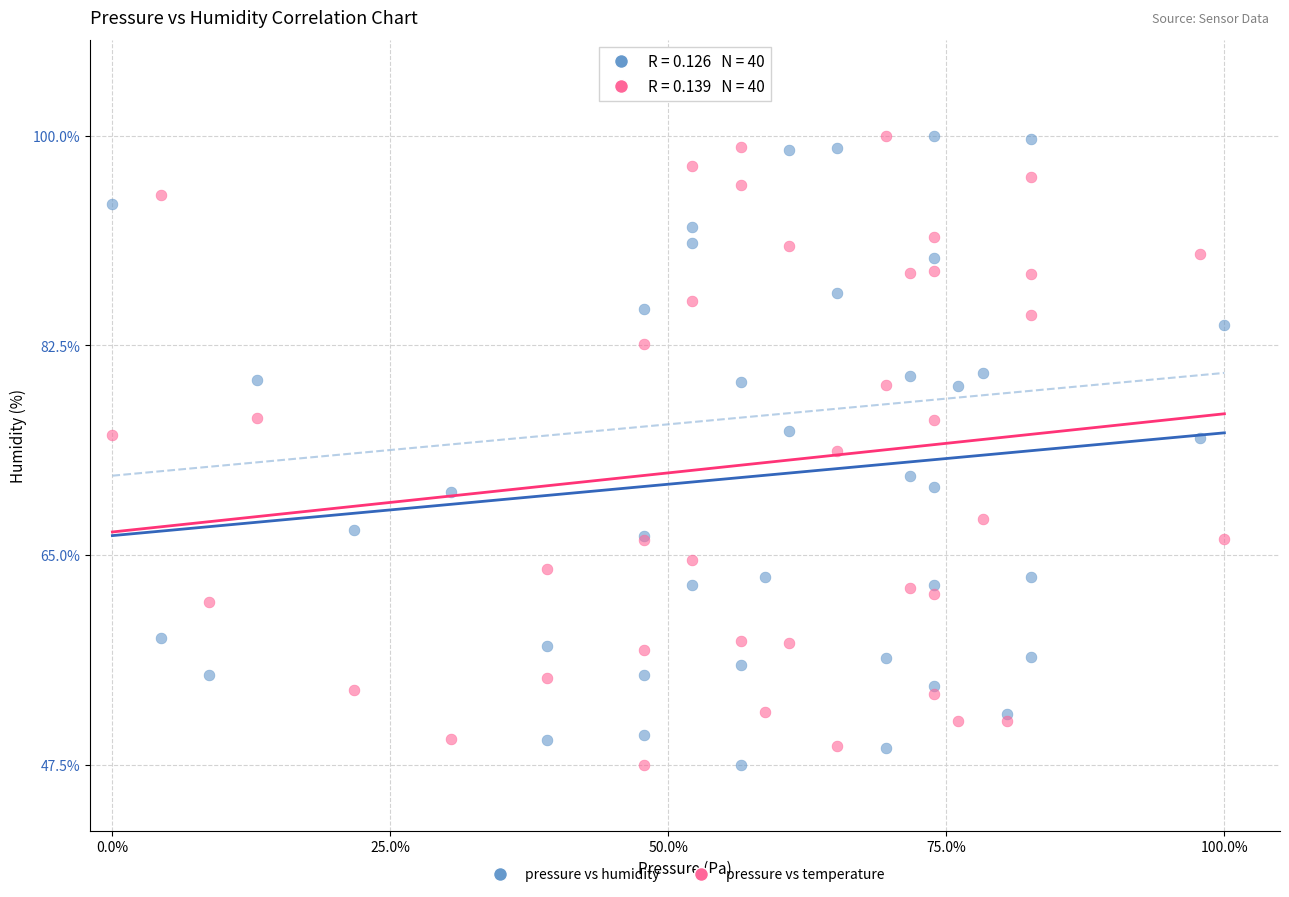

What are all the series names shown in the legend?

pressure vs humidity, pressure vs temperature